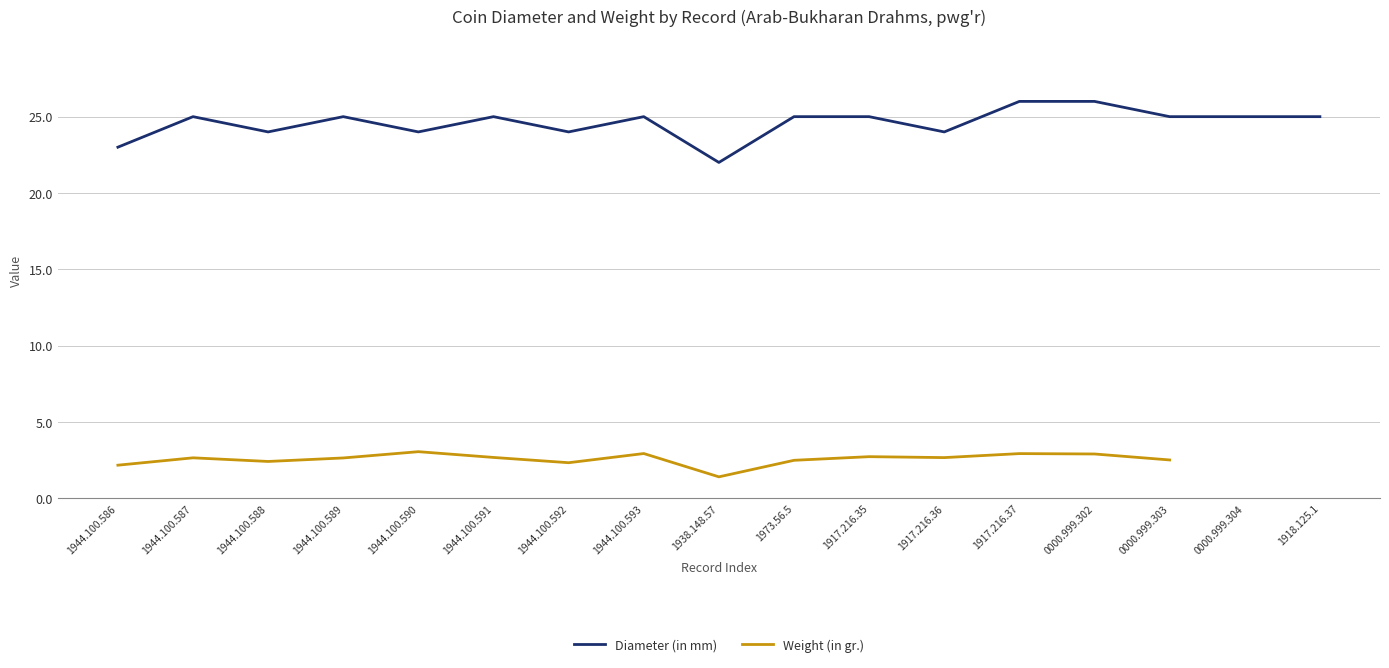

True or false: Weight (in gr.) and Diameter (in mm) intersect in this chart.

False